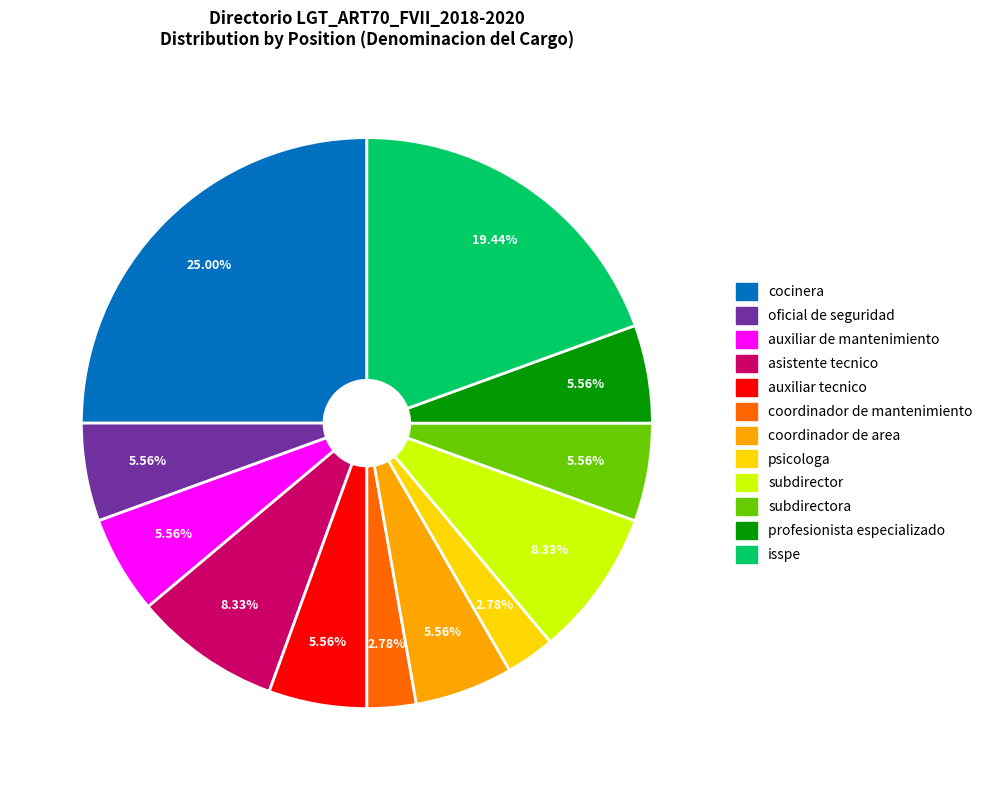

Does psicologa account for over 50% of the chart?

No